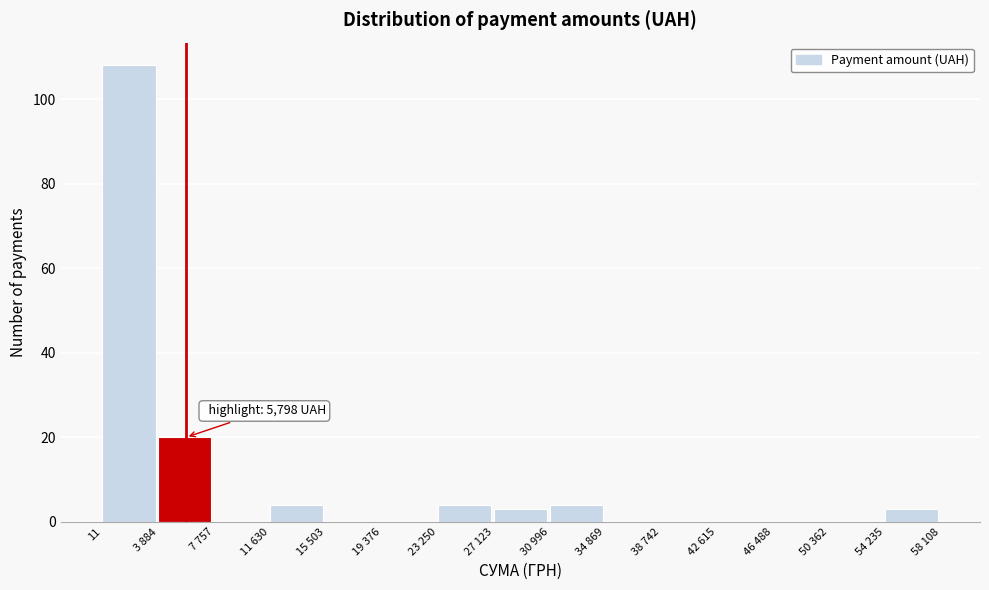

Reading left to right, extract all data points from this chart.

11=108	3 884=20	7 757=0	11 630=4	15 503=0	19 376=0	23 250=4	27 123=3	30 996=4	34 869=0	38 742=0	42 615=0	46 488=0	50 362=0	54 235=3